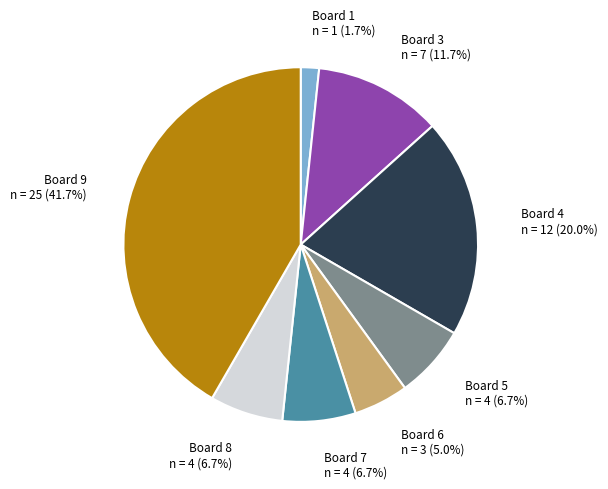

To the nearest percent, what is the difference between the Board 6 and Board 8 slice percentages?

2%